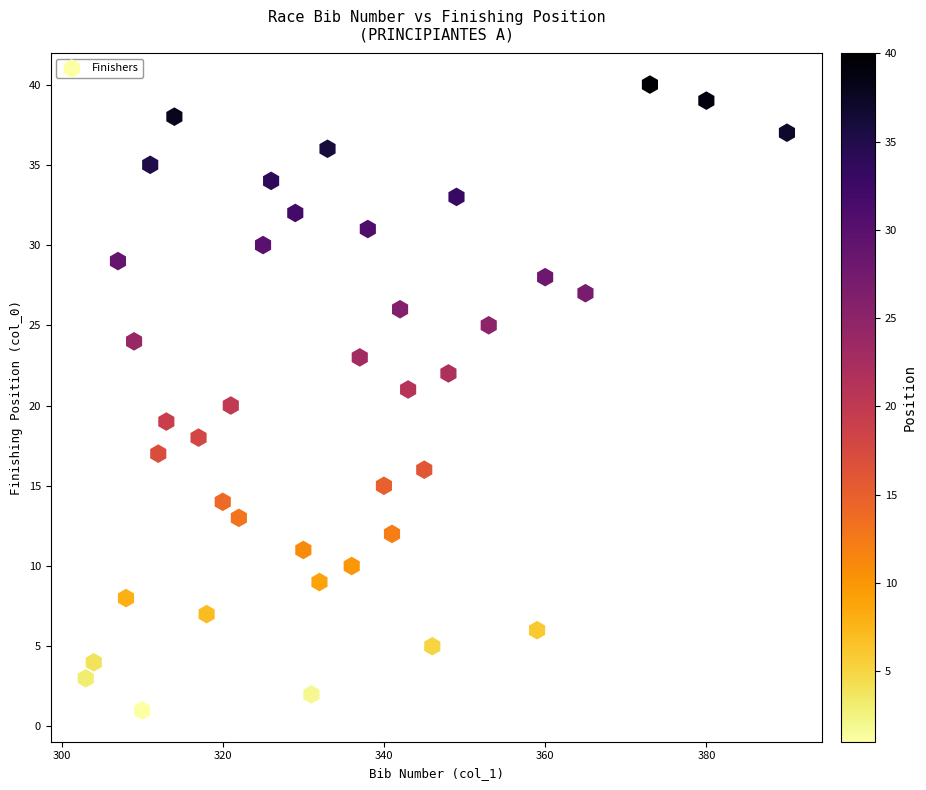

What is the range of Y values (max minus min)?

39